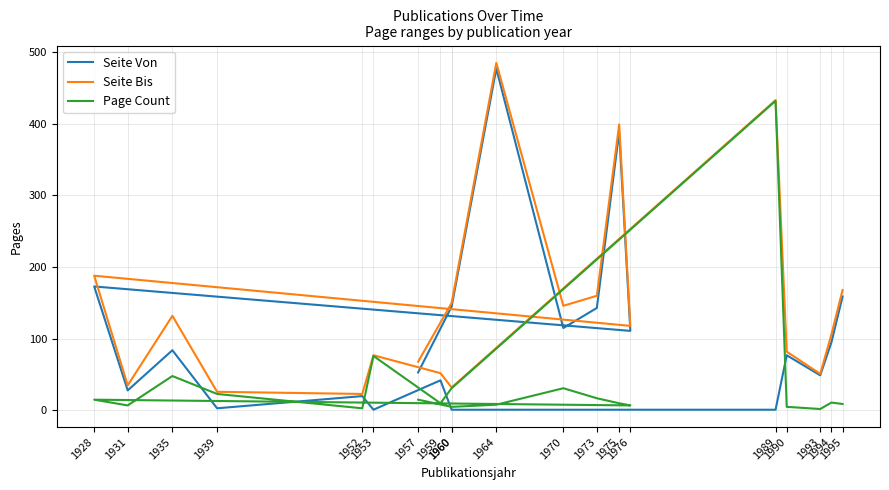

Which label corresponds to the smallest value in the chart?

1953